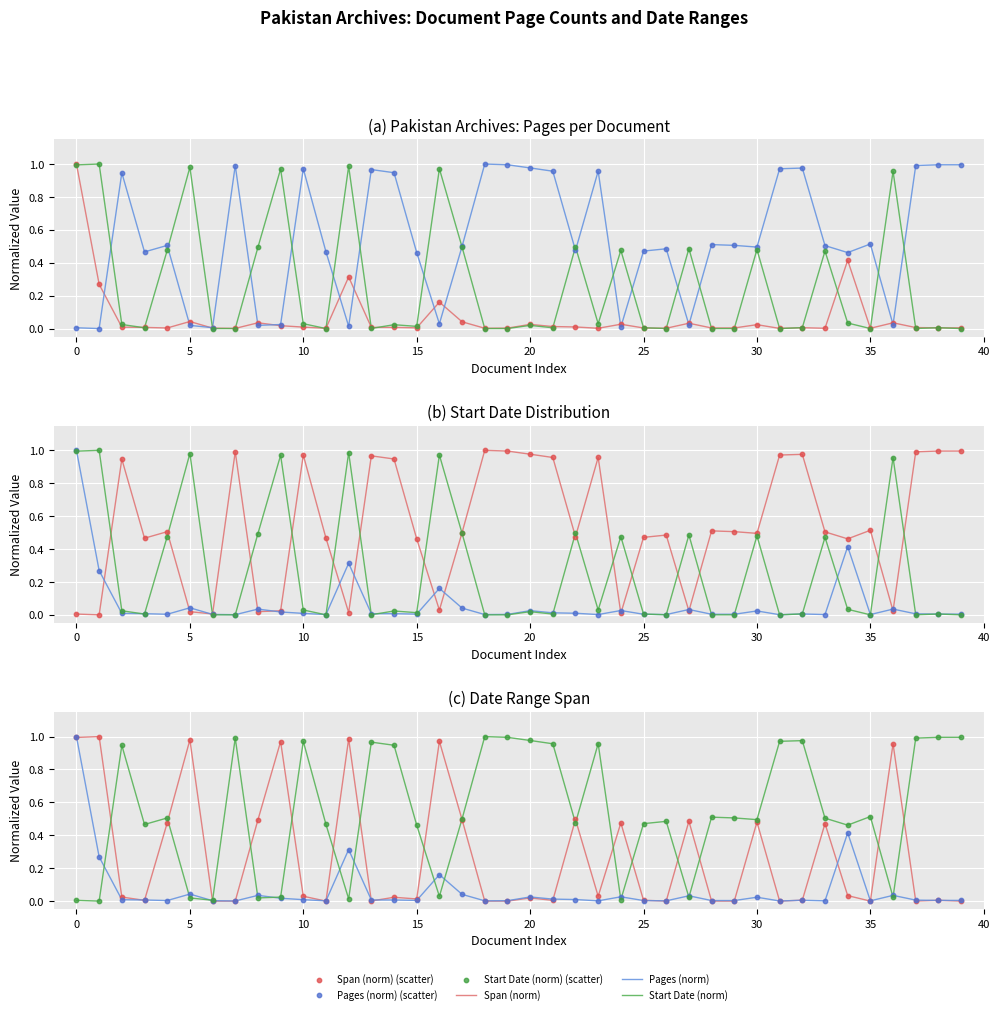

At how many categories does at least one series exceed 0?

40